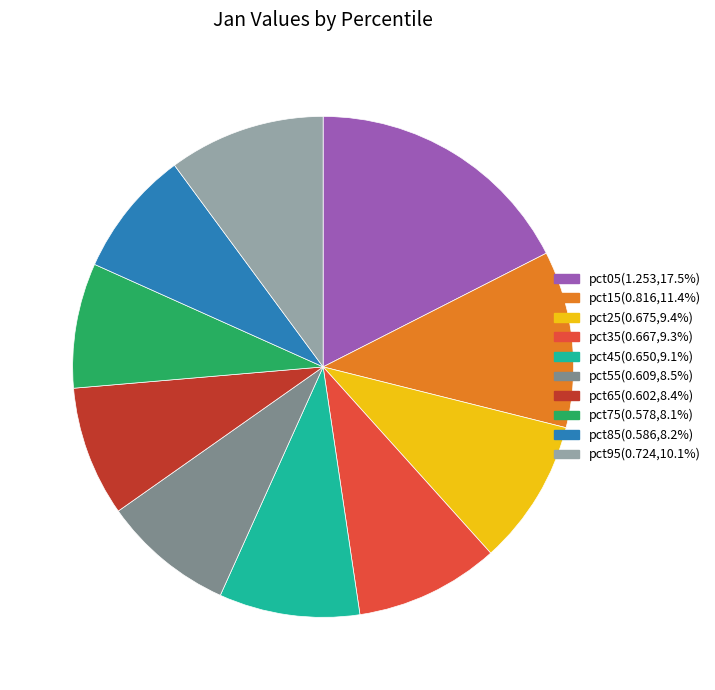

Combined, do pct05 and pct55 account for over 50%?

No